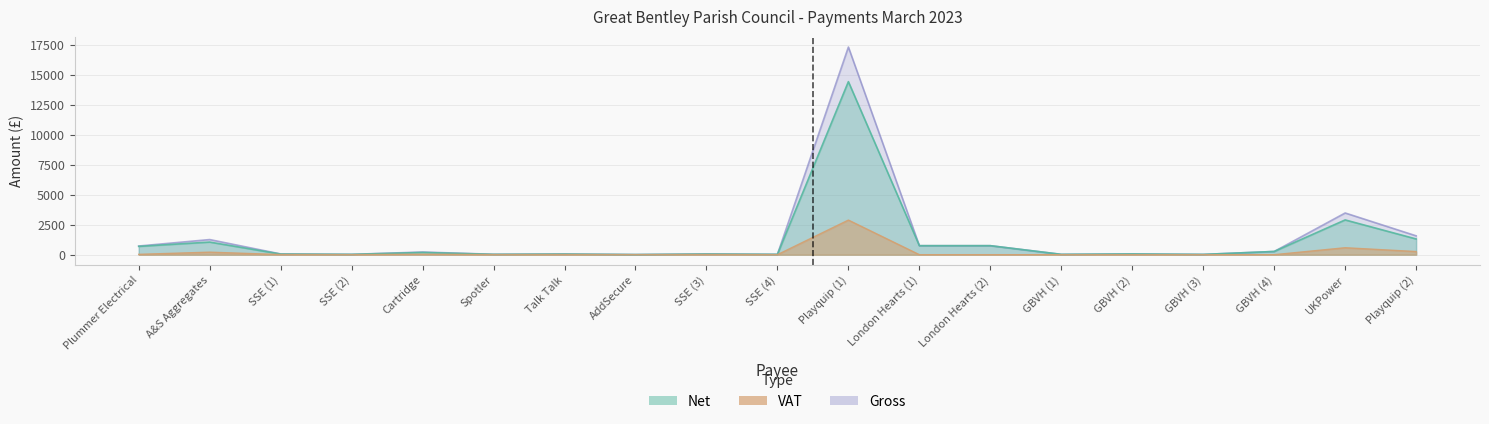

At which label is Gross closest to 8656?

UKPower